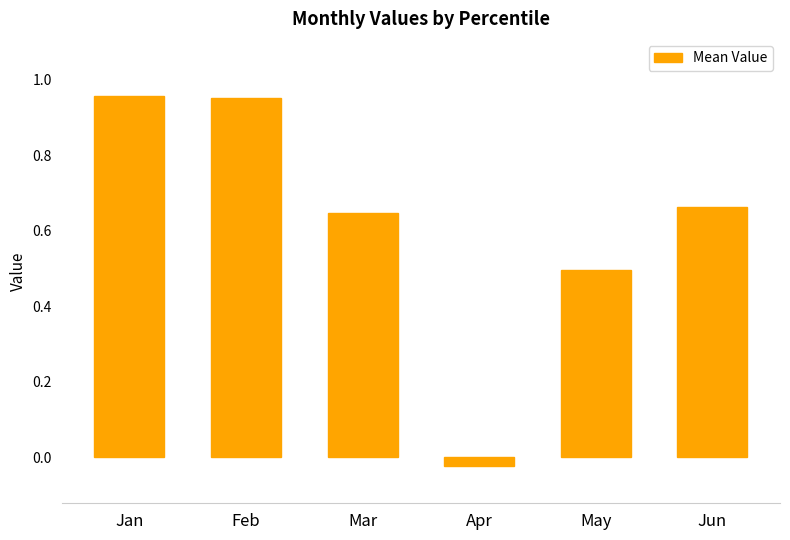

What is the sum of all values?

3.7